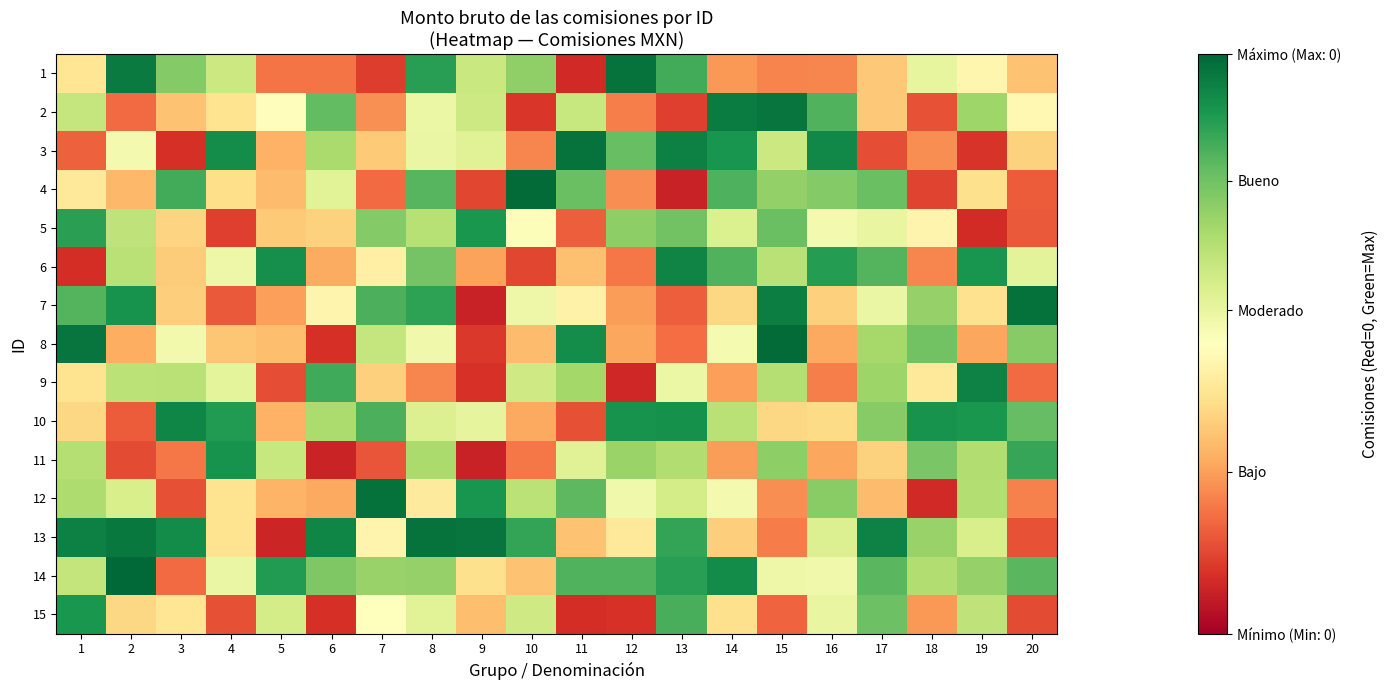

How many series are shown in this chart?

15